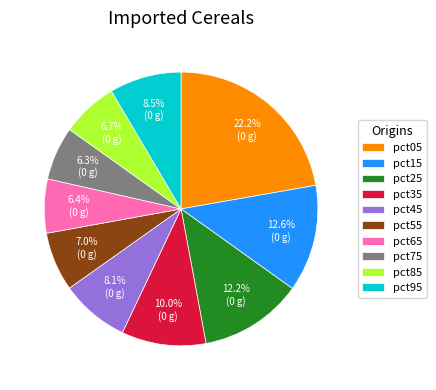

Which has a higher value, pct05 or pct65?

pct05